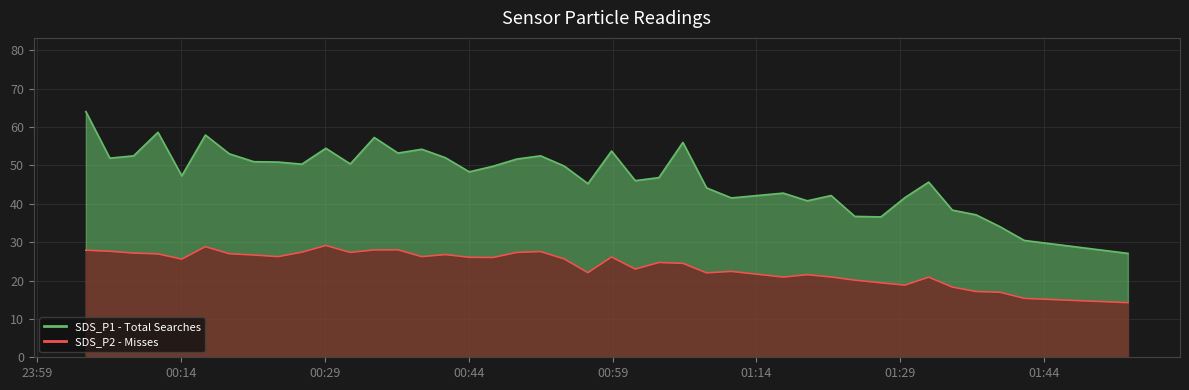

How many lines are shown in the chart?

2